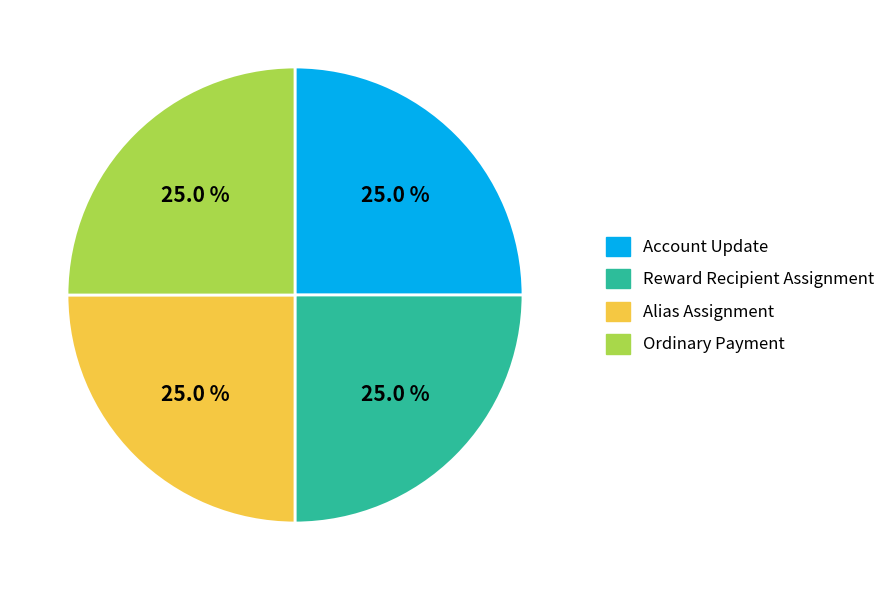

To the nearest percent, what is the average slice percentage?

25%